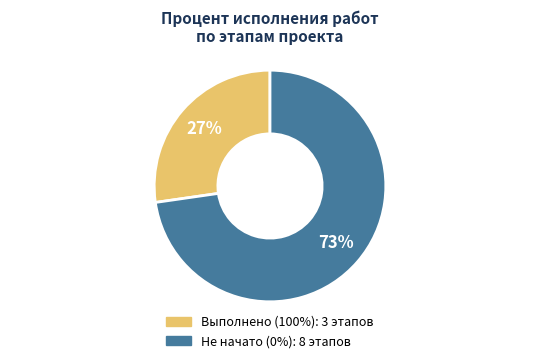

To the nearest percent, what is the average slice percentage?

50%